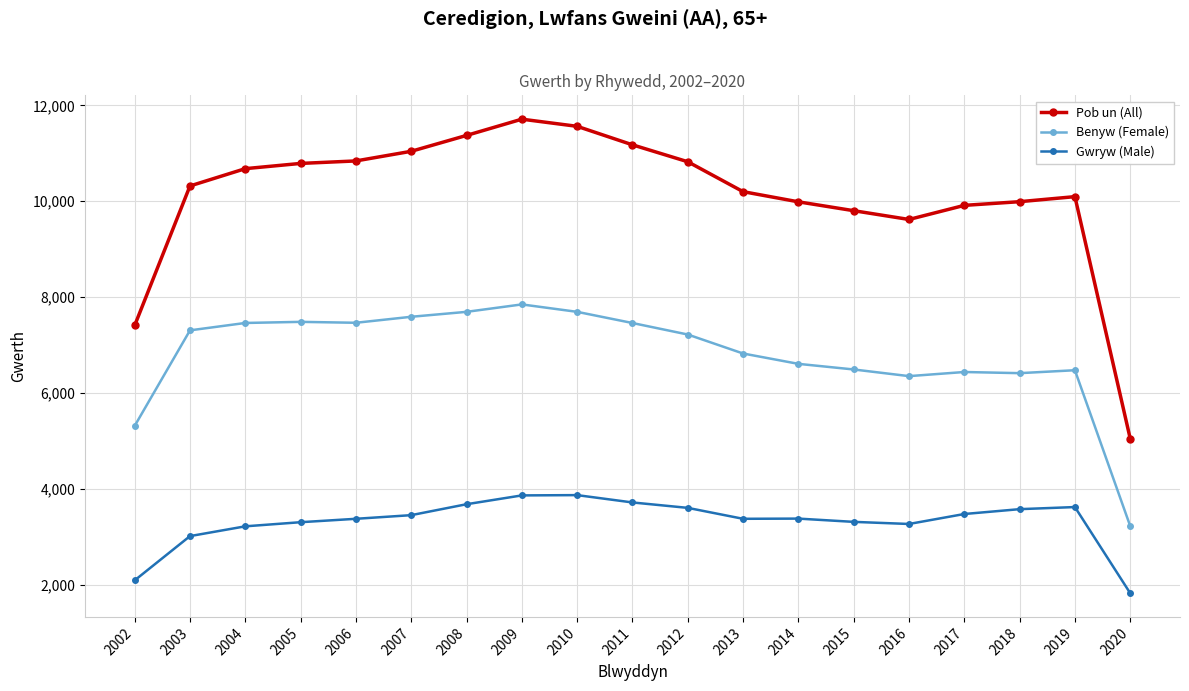

What value does the Gwryw (Male) series have at 2009?

3864